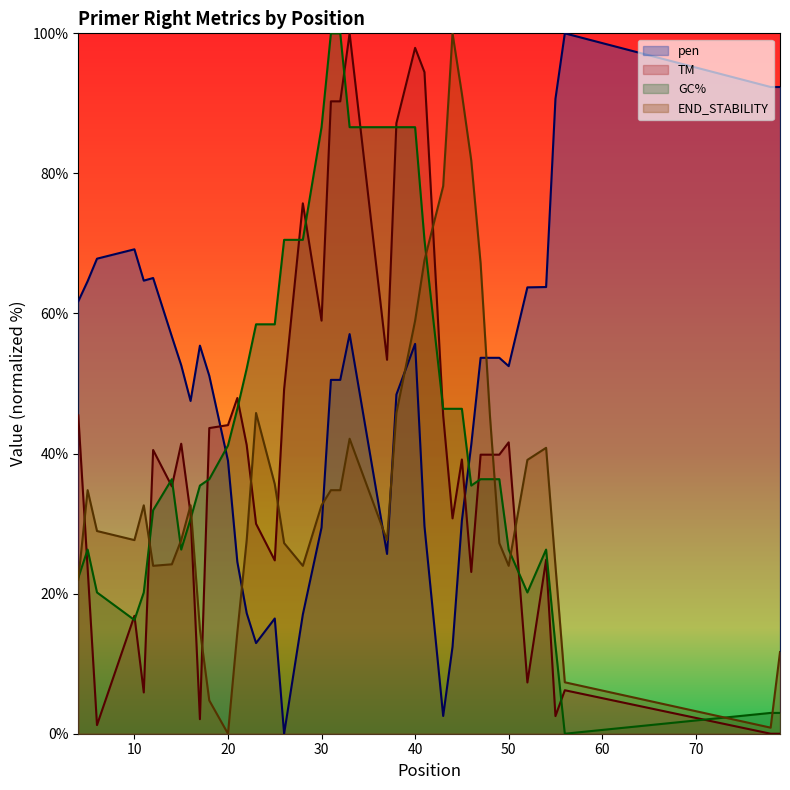

List the series in order of their overall mean, highest first.

pen, GC%, TM, END_STABILITY